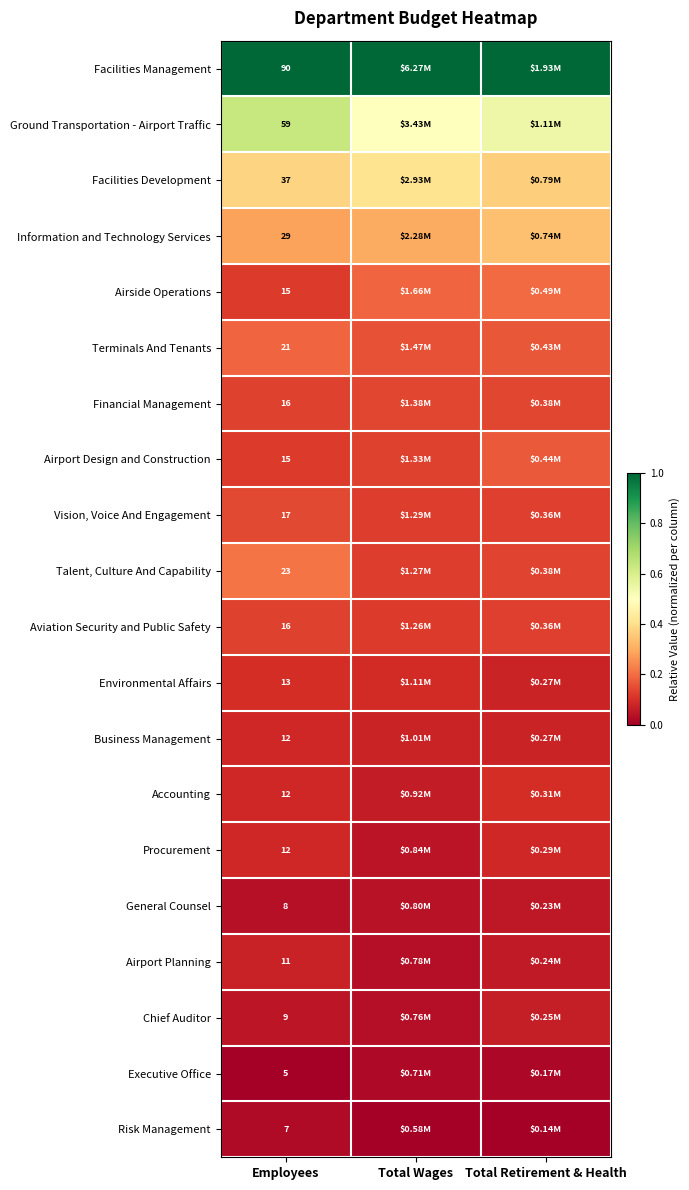

Is the value of Financial Management at Employees greater than the value of Risk Management at Employees?

Yes